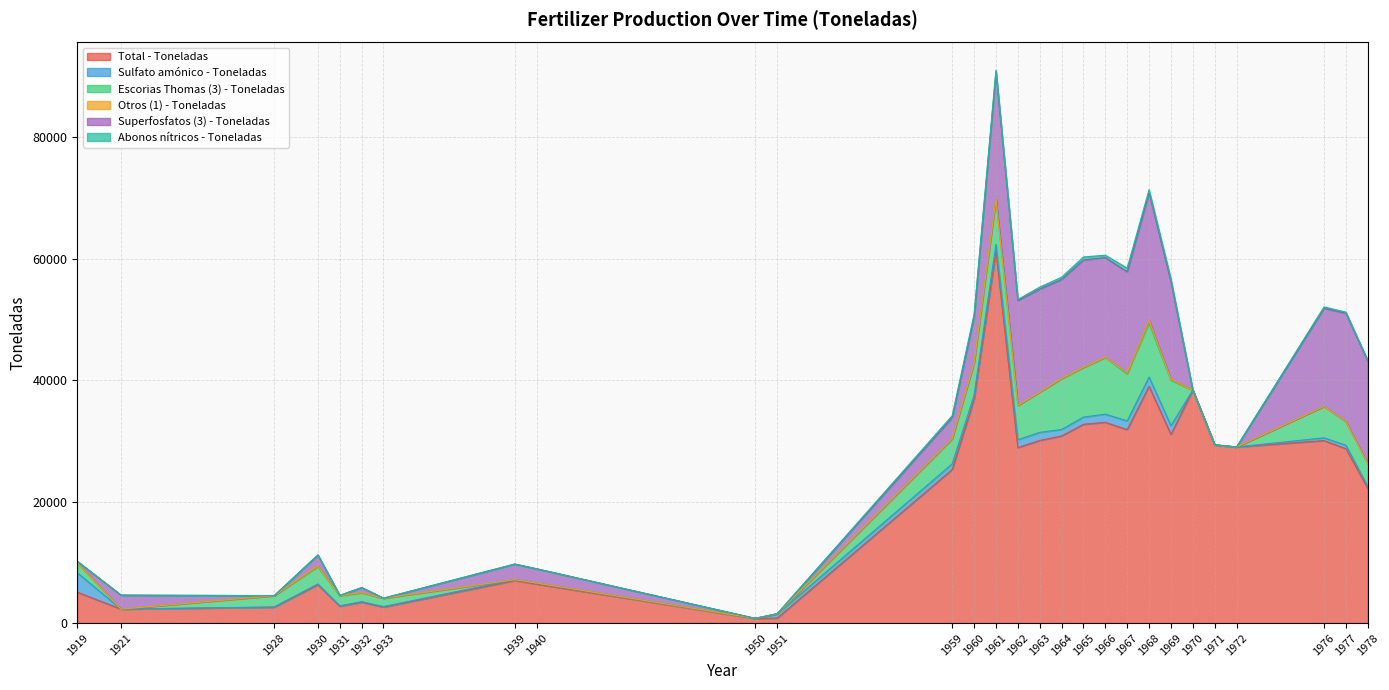

The Total - Toneladas series shows 6419.0 at 1940. True or false?

True